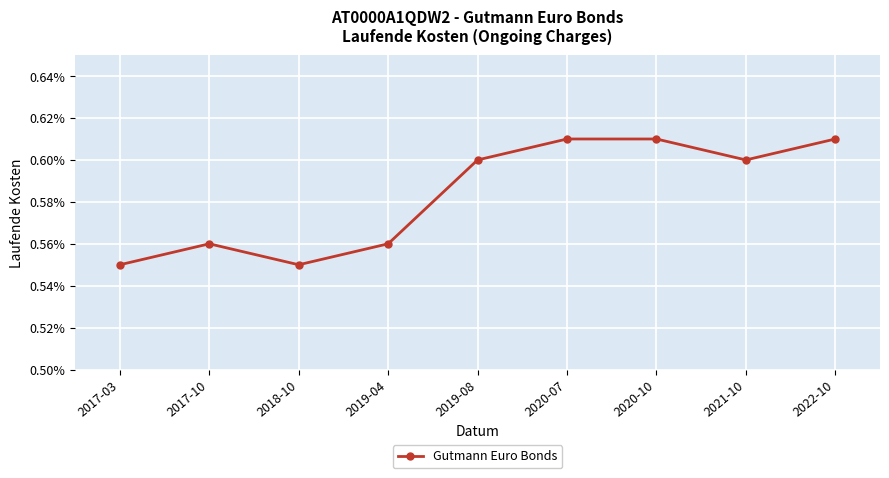

Does the chart display data point markers on the line(s)?

Yes